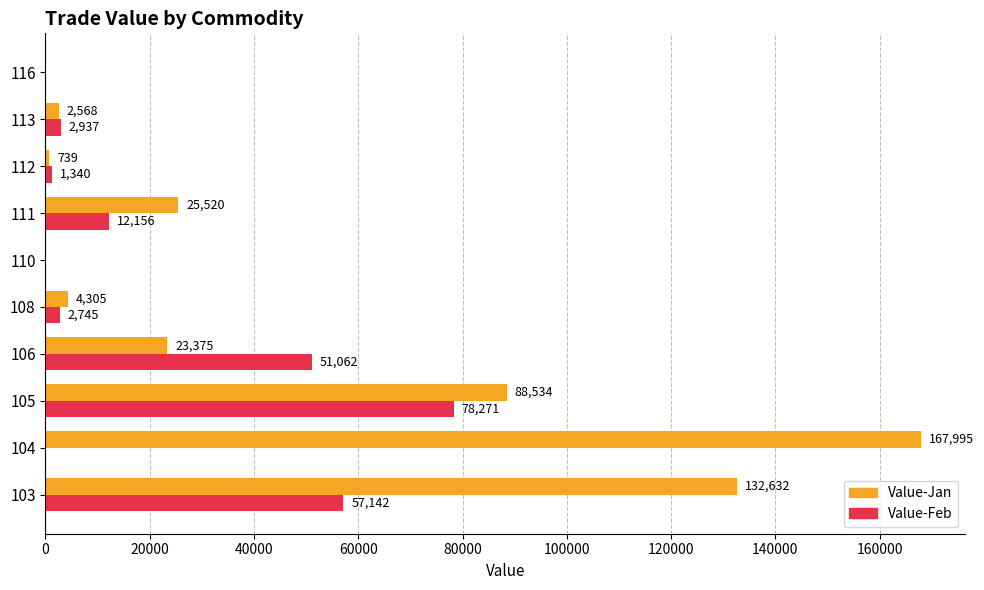

Is the value of Value-Feb at 108 greater than the value of Value-Jan at 103?

No